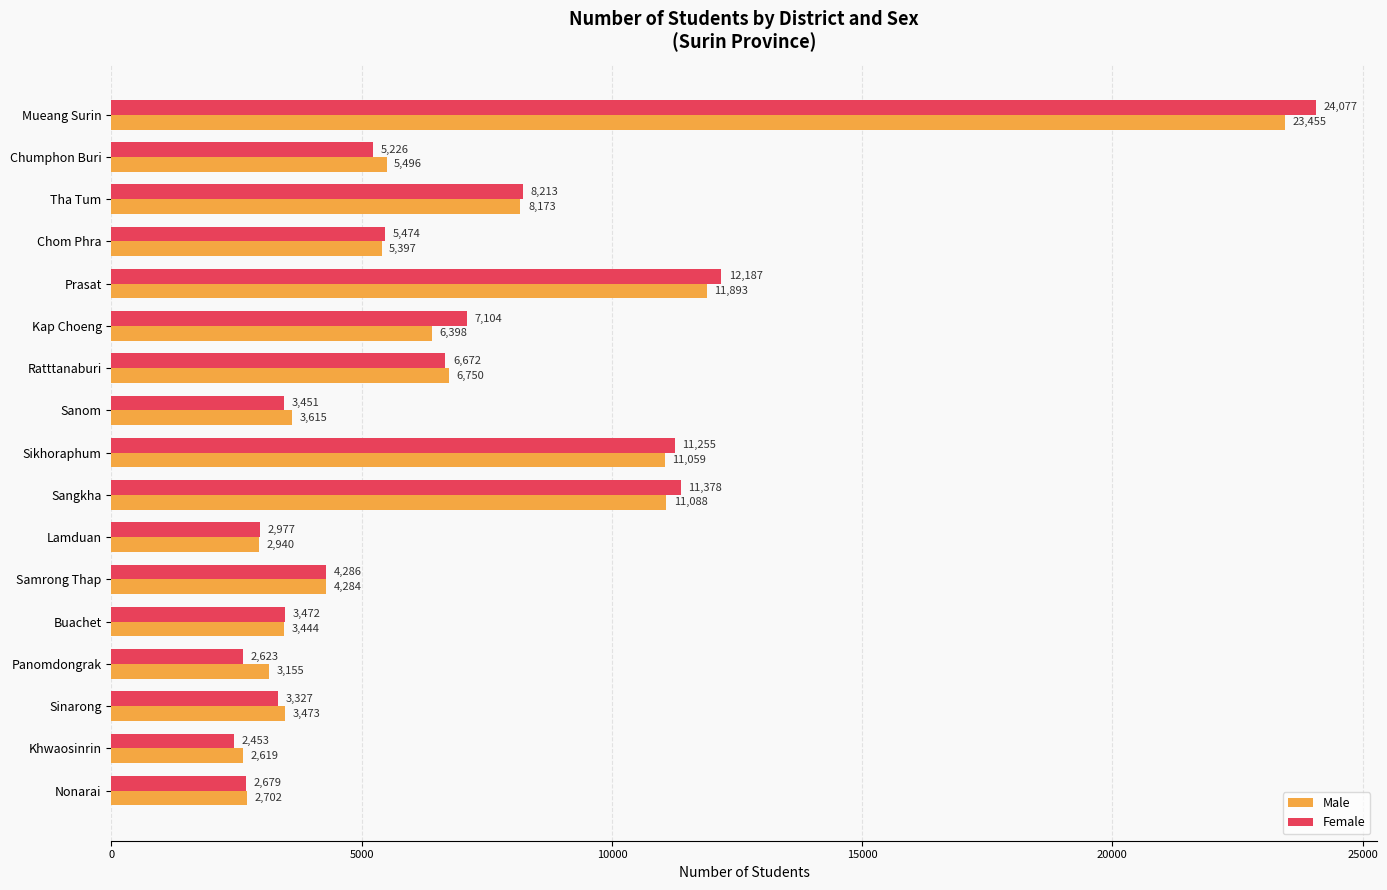

List the series in order of their overall mean, lowest first.

Male, Female